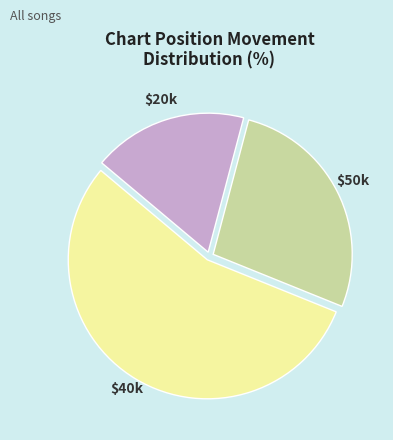

Does any single category account for the majority?

Yes